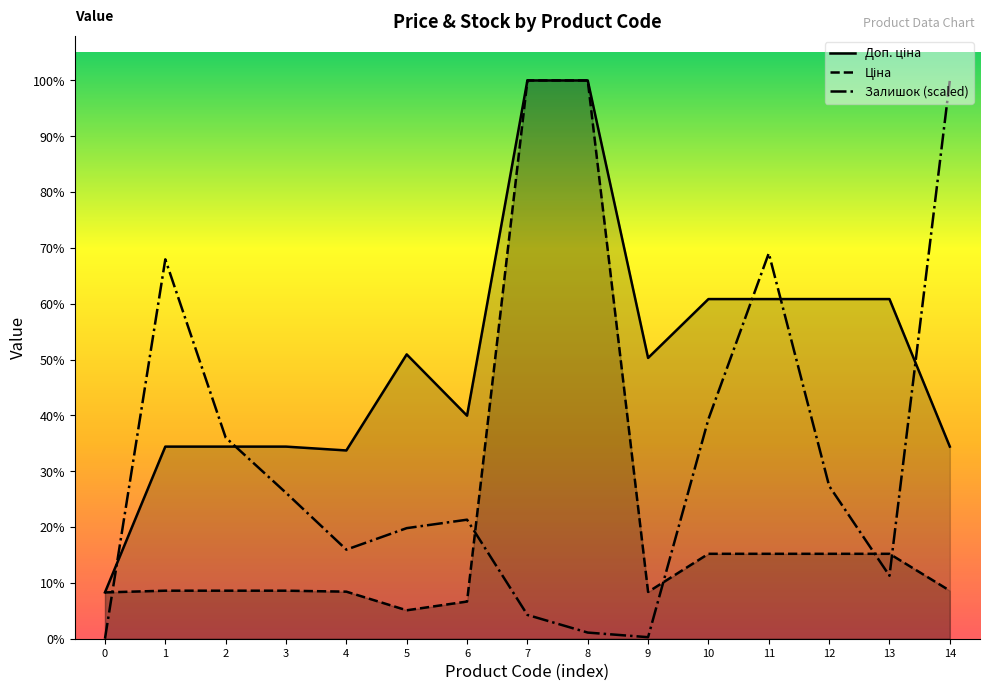

Is the value of Залишок at 9 greater than the value of Ціна at 8?

No